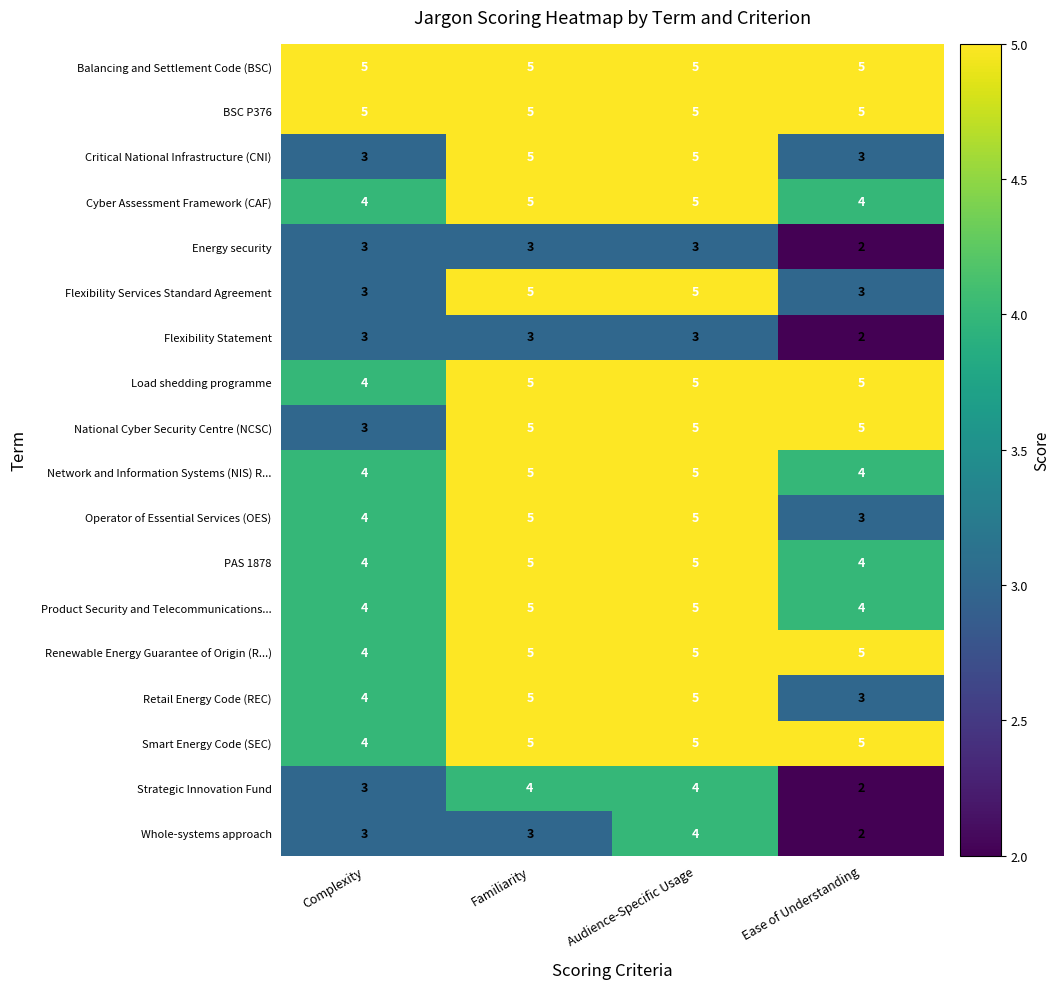

What is the sum of all Retail Energy Code (REC) values?

17